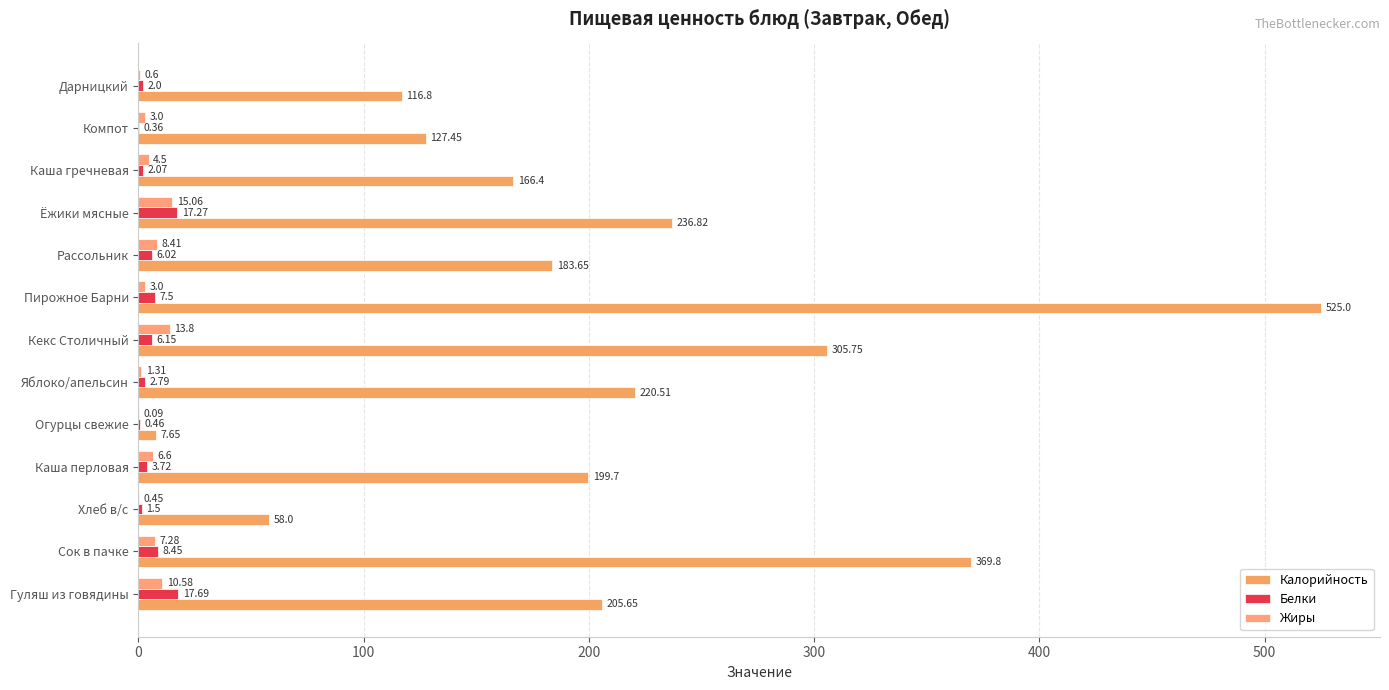

What is the value of the Белки bar at the 4th from the left?

3.7